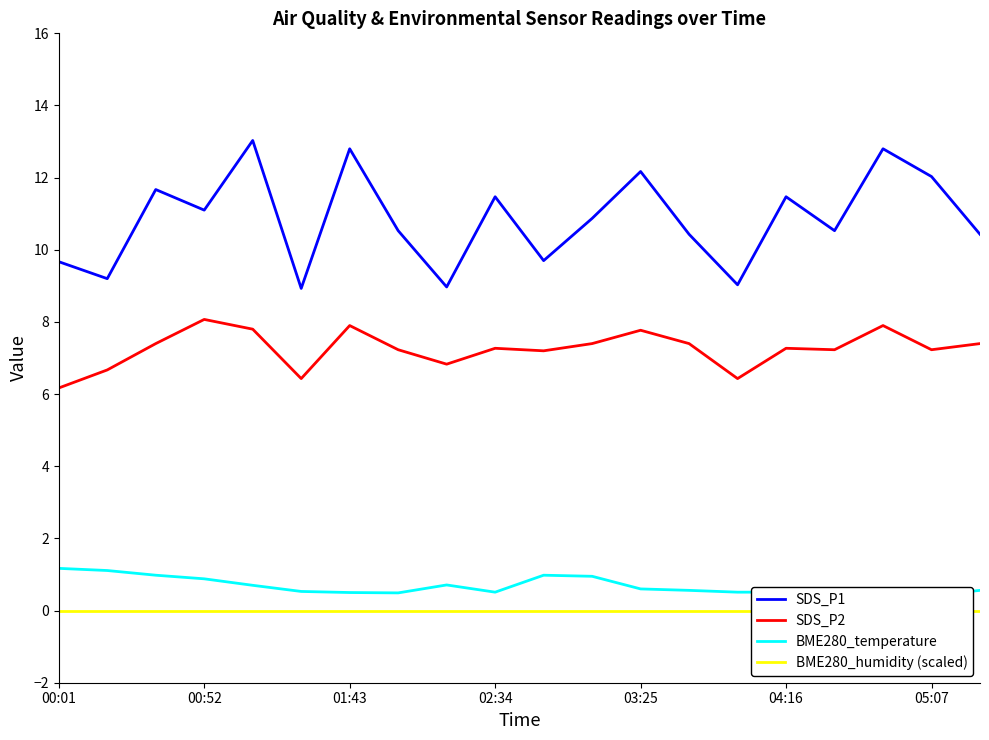

Reading left to right, what are all the values shown in this chart?

SDS_P1: 9.7	9.2	11.7	11.1	13.0	8.9	12.8	10.5	9.0	11.5	9.7	10.9	12.2	10.4	9.0	11.5	10.5	12.8	12.0	10.4
SDS_P2: 6.2	6.7	7.4	8.1	7.8	6.4	7.9	7.2	6.8	7.3	7.2	7.4	7.8	7.4	6.4	7.3	7.2	7.9	7.2	7.4
BME280_temperature: 1.2	1.1	1.0	0.9	0.7	0.5	0.5	0.5	0.7	0.5	1.0	0.9	0.6	0.6	0.5	0.5	0.5	0.5	0.4	0.6
BME280_humidity (scaled): 0.0	0.0	0.0	0.0	0.0	0.0	0.0	0.0	0.0	0.0	0.0	0.0	0.0	0.0	0.0	0.0	0.0	0.0	0.0	0.0